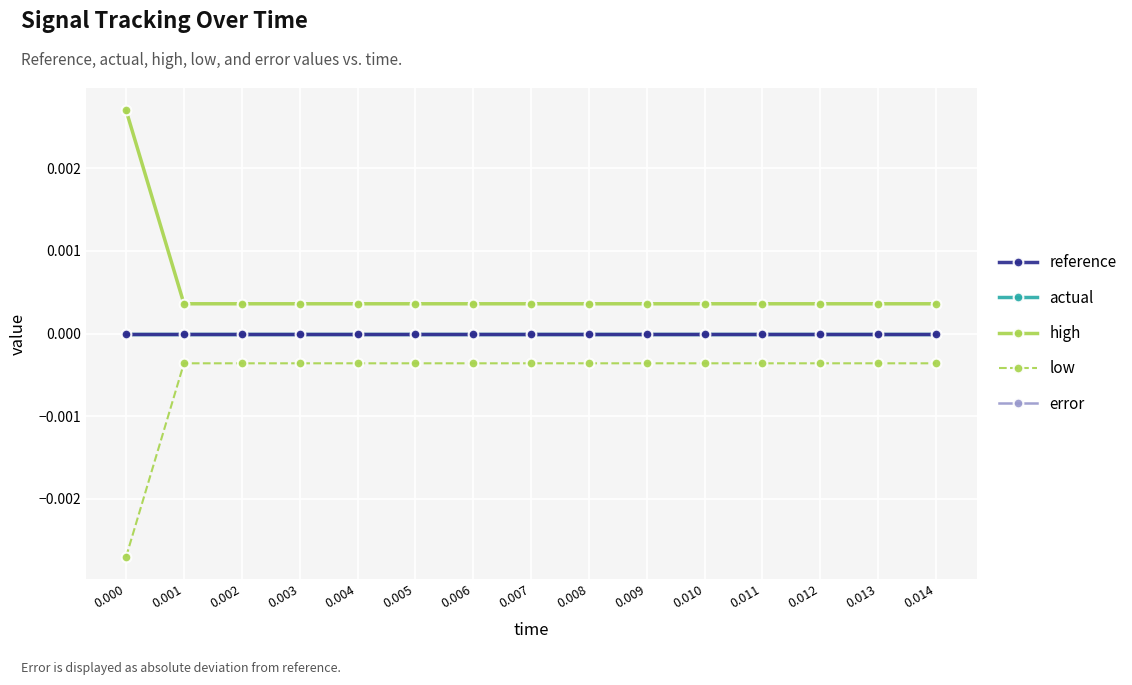

The reference series shows 0.0 at 0.014. True or false?

True